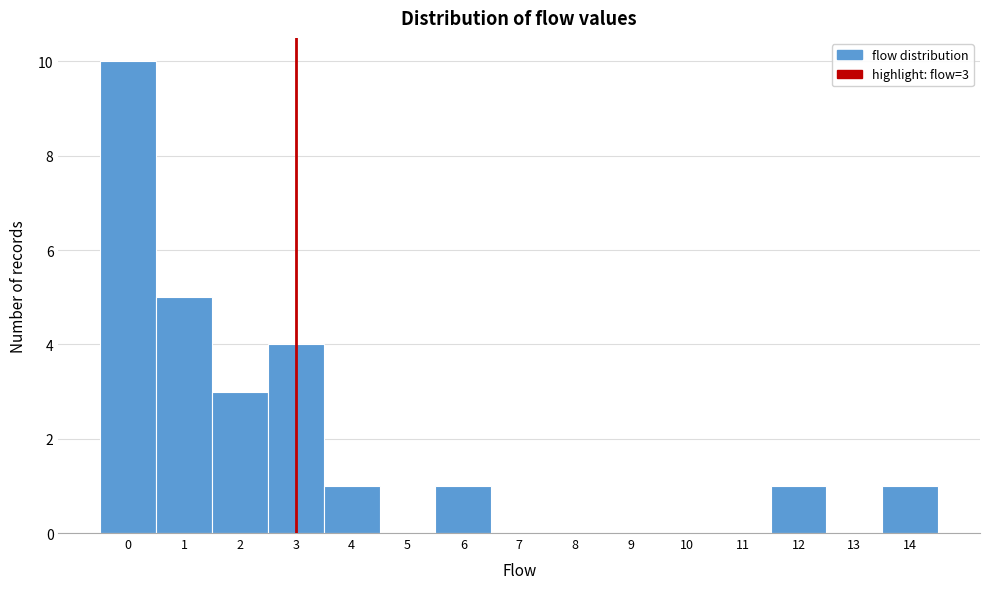

Reading left to right, what are all the values shown in this chart?

0=10	1=5	2=3	3=4	4=1	5=0	6=1	7=0	8=0	9=0	10=0	11=0	12=1	13=0	14=1